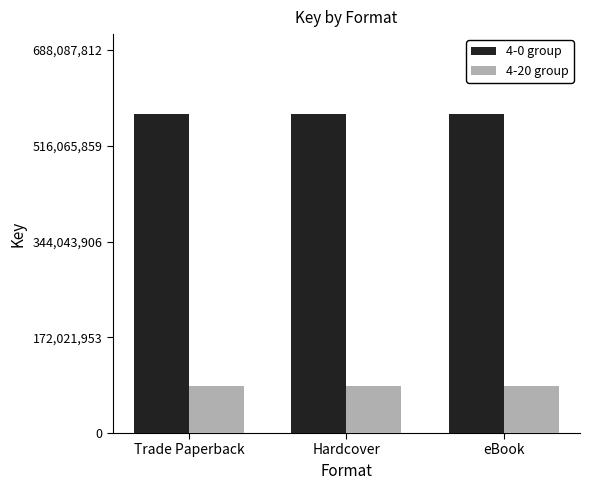

Is it true that 4-0 group equals 573406510 at Trade Paperback?

True